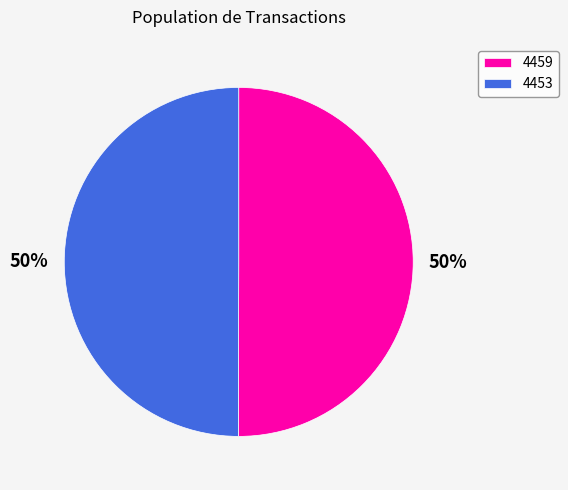

To the nearest percent, what is the combined percentage of 4459 and 4453?

100%